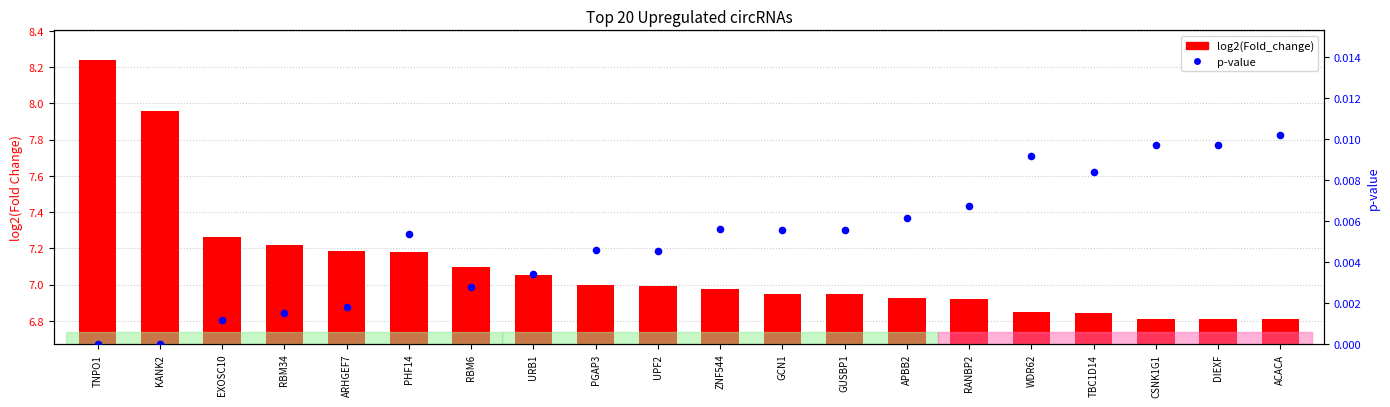

Which series contains the lowest Y value?

p-value